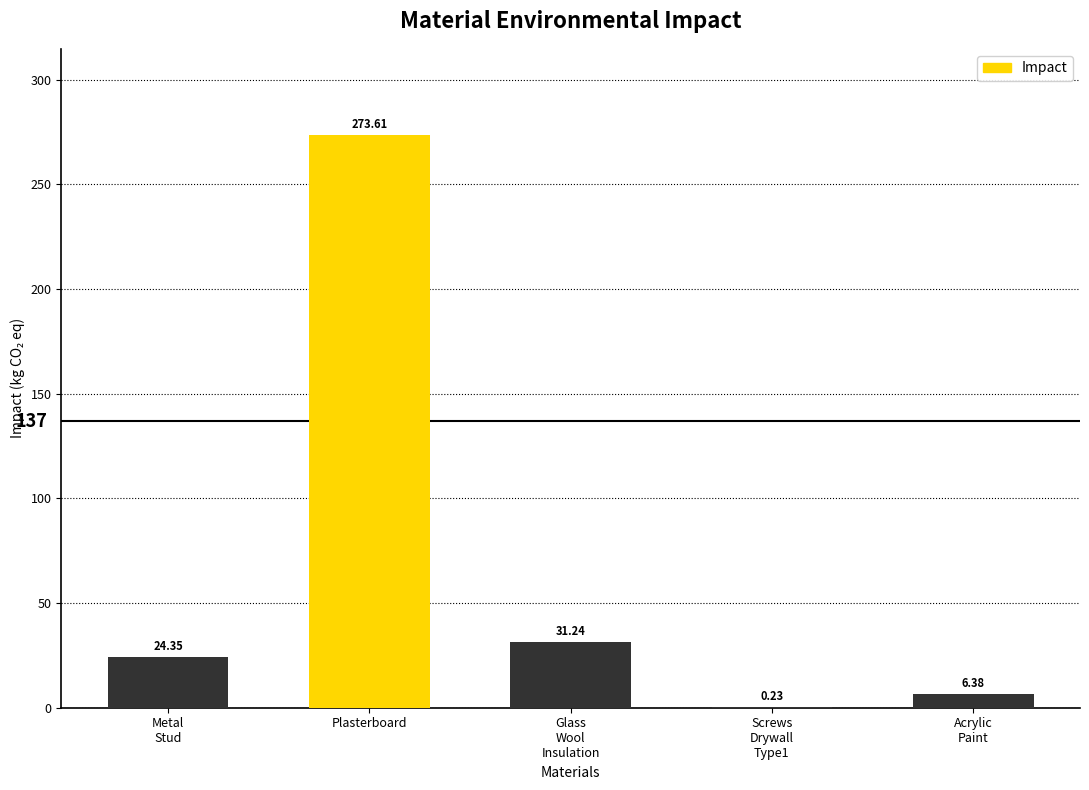

Which category has the highest value across all series?

Plasterboard